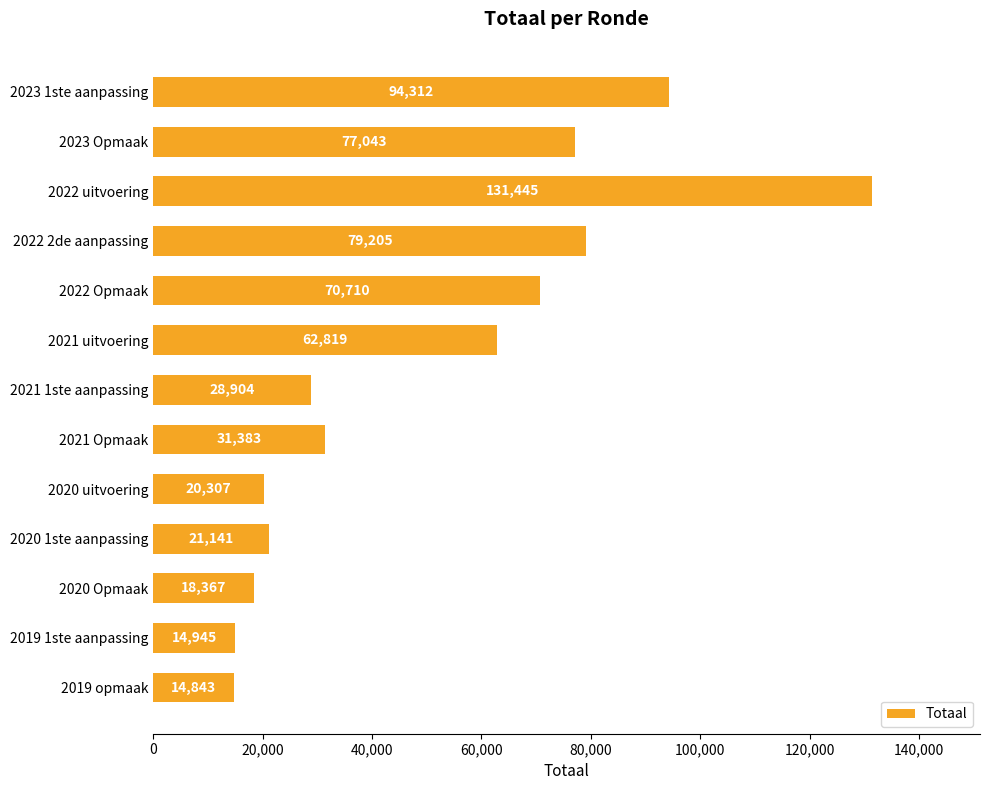

Reading bottom to top, list all the values displayed in this chart.

14843	14945	18367	21141	20307	31383	28904	62819	70710	79205	131445	77043	94312